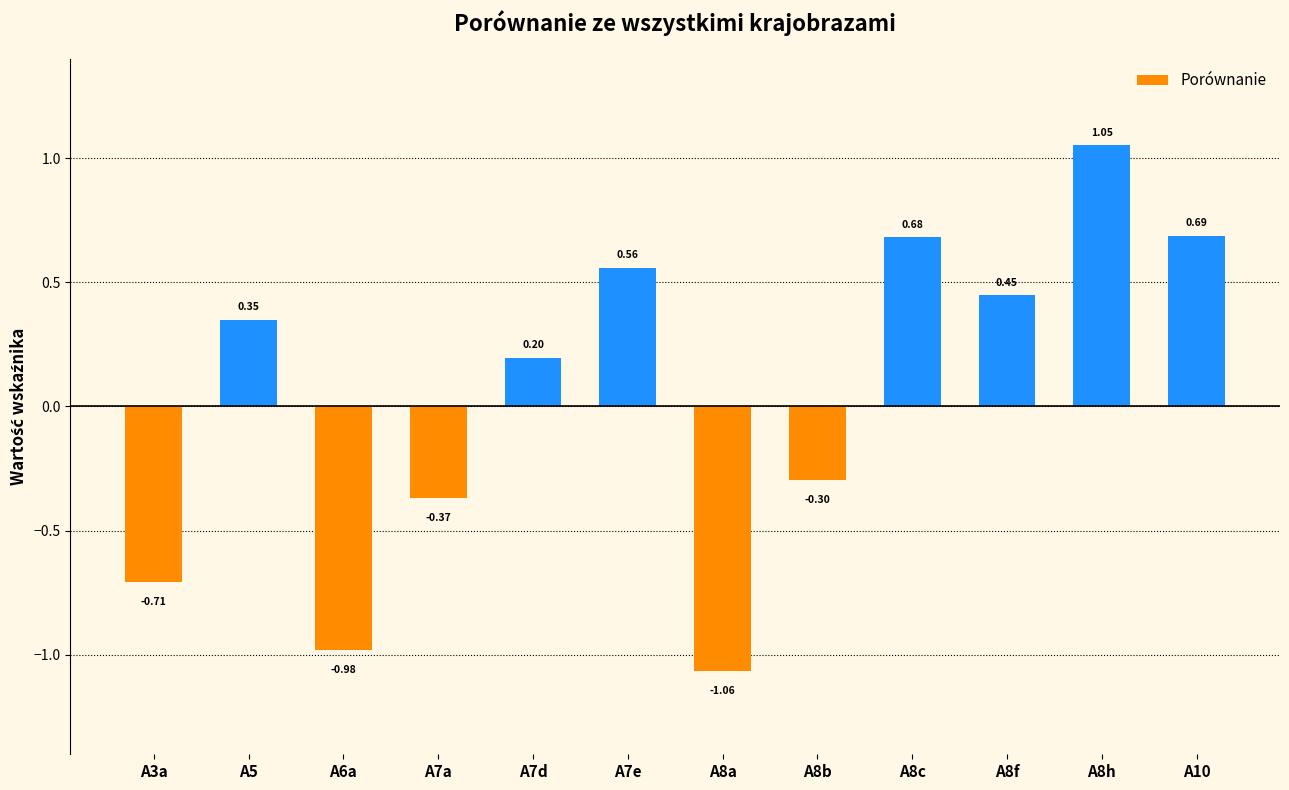

What is the difference between the maximum and minimum values?

2.1